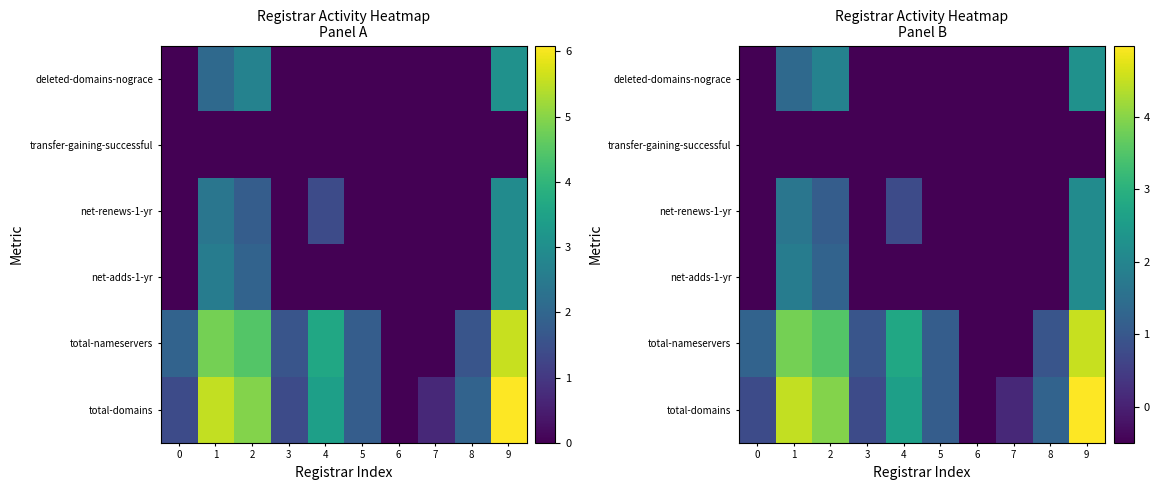

The total-domains series shows -0.8 at 6. True or false?

False